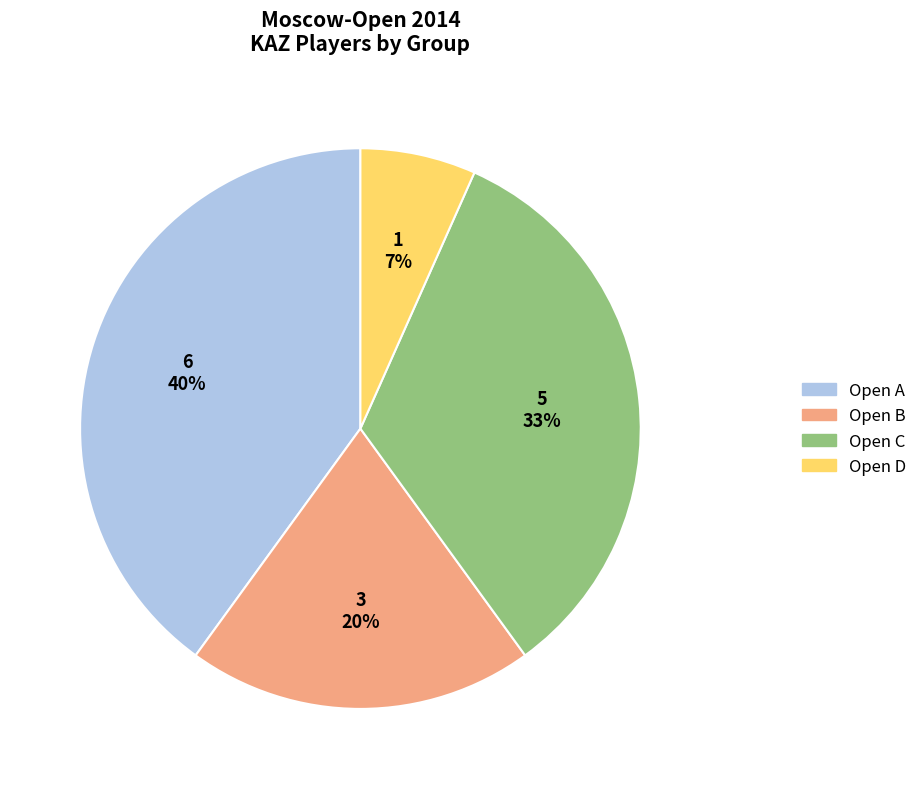

Is the sum of Open C and Open A greater than half?

Yes